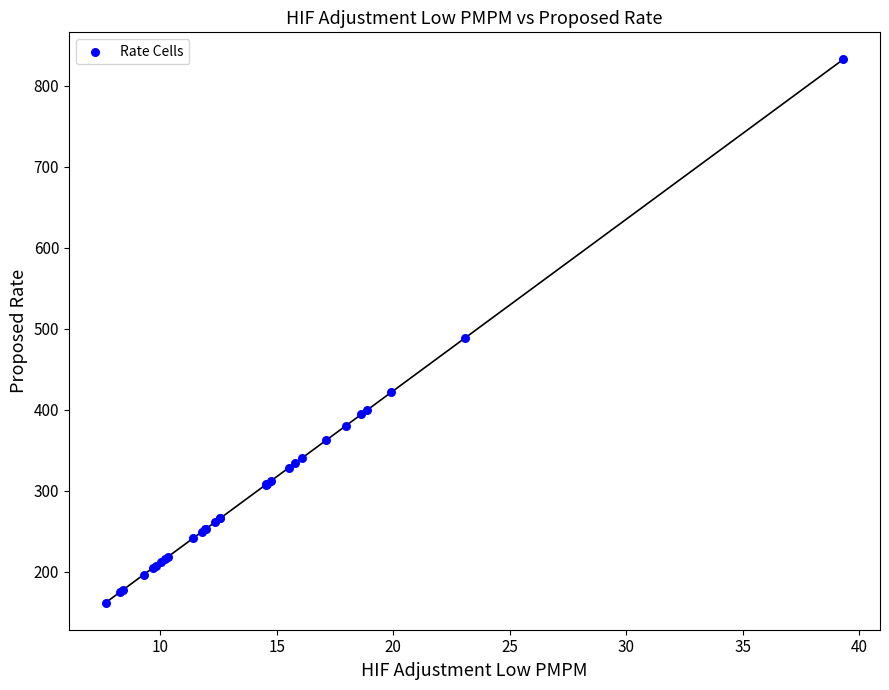

What Y value in the scatter plot is closest to 497?

489.1